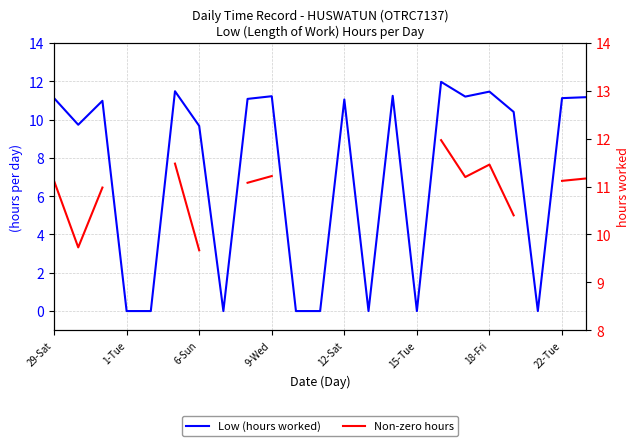

At how many categories does at least one series exceed 11?

11